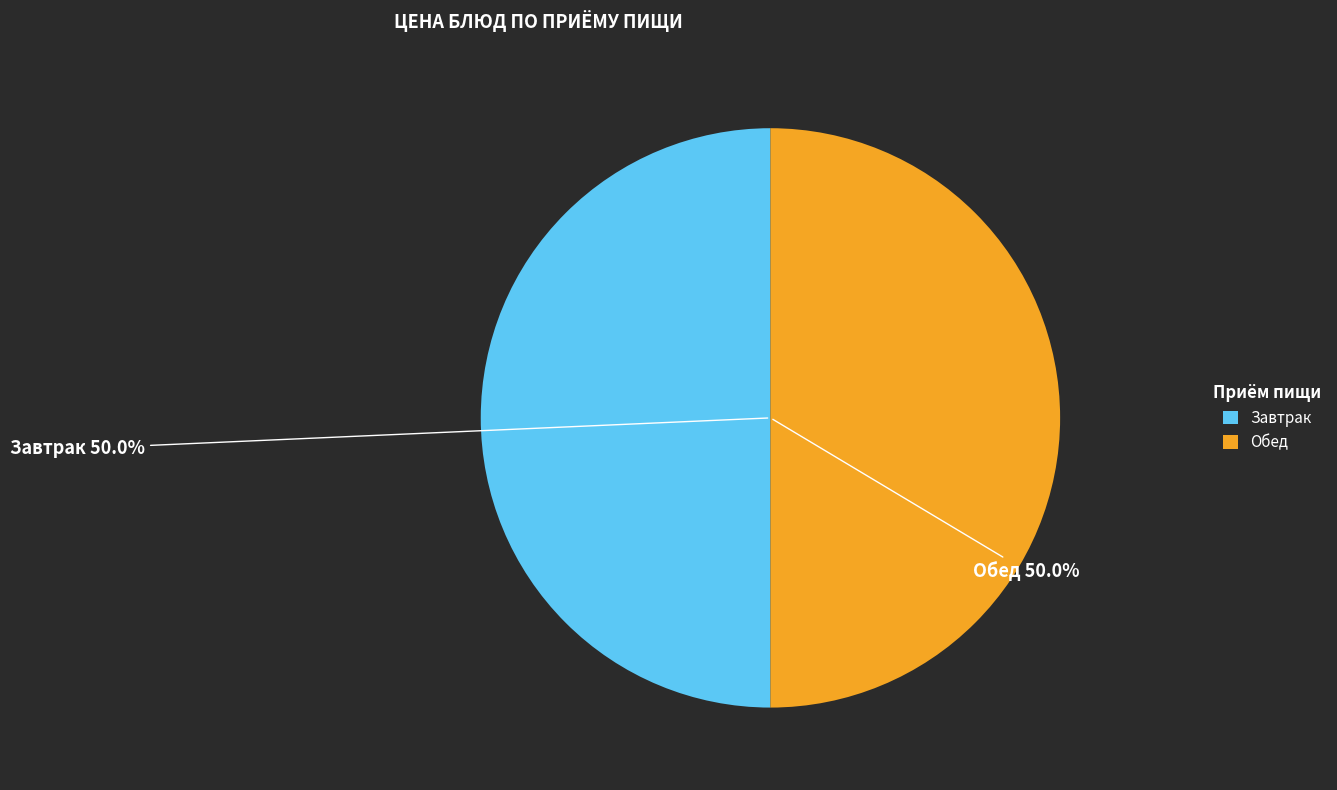

Approximately how many times larger is the value at Завтрак compared to Обед?

1.0